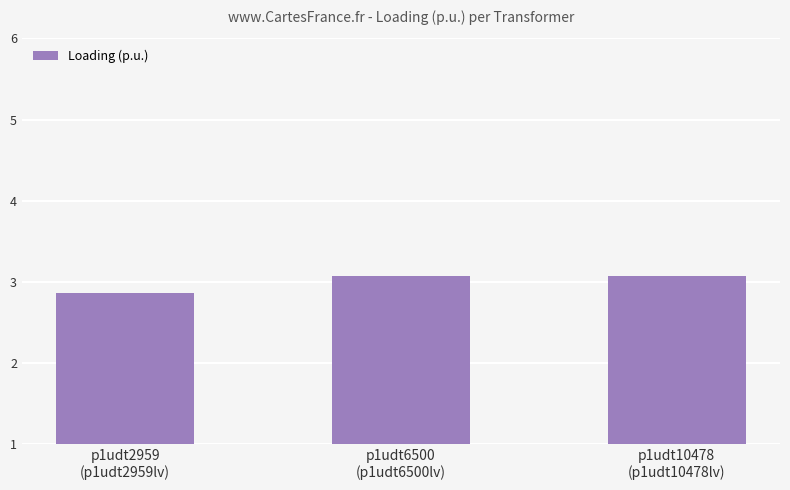

Where is the data nearest to the value 2?

p1udt2959
(p1udt2959lv)